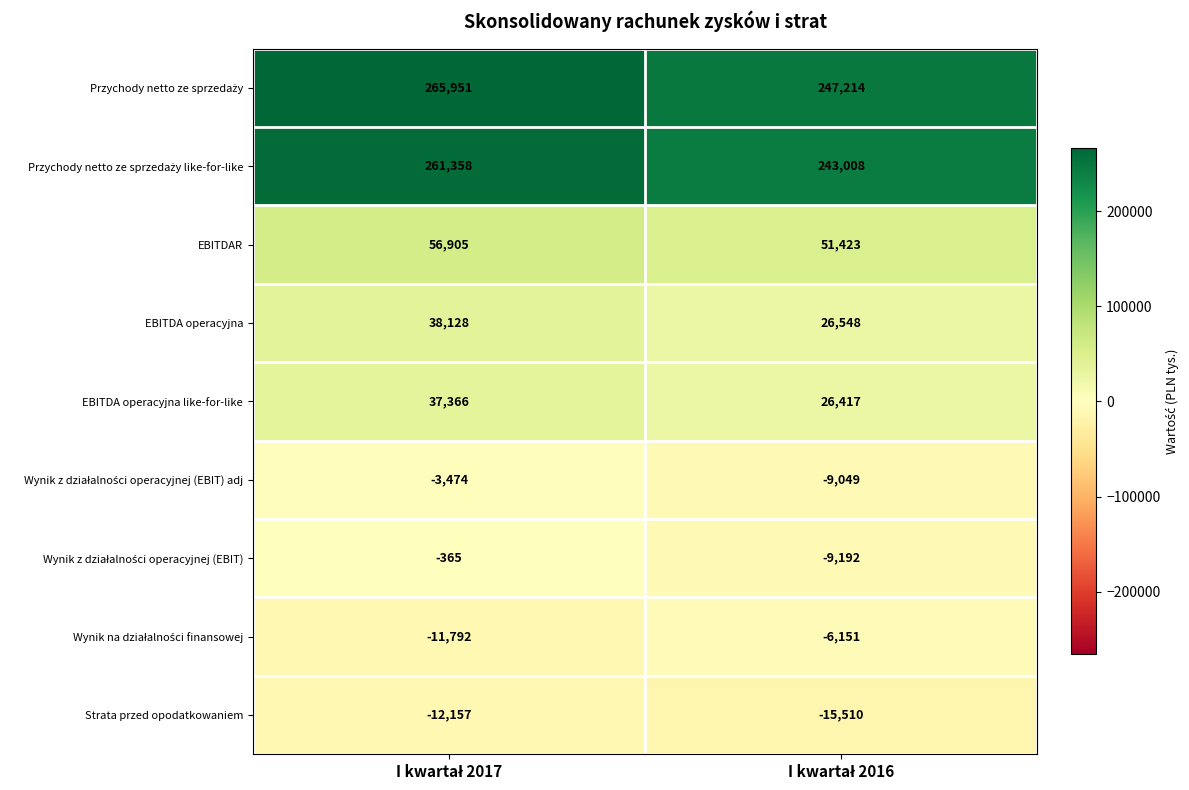

What is the sum of all EBITDA operacyjna like-for-like values?

63783